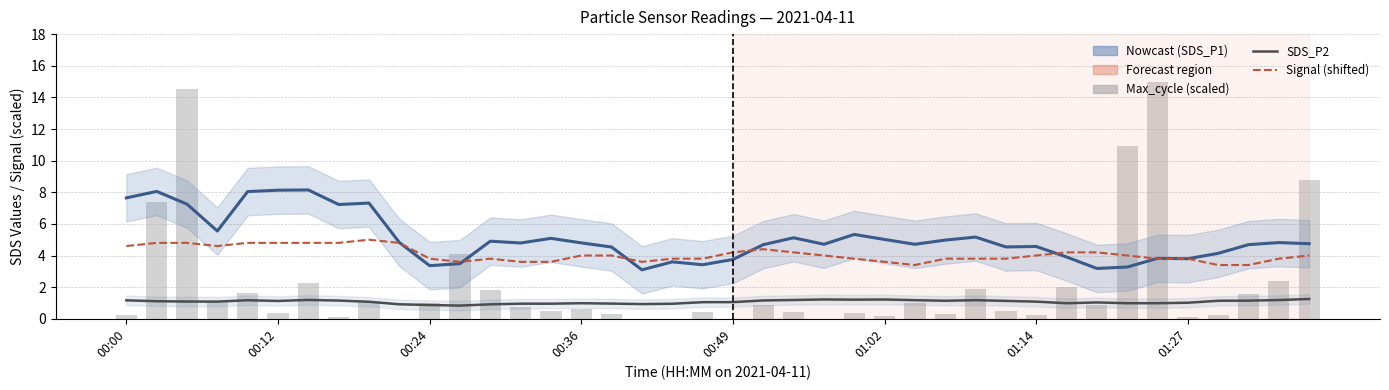

What is the total value across all series at 00:00?

13.6